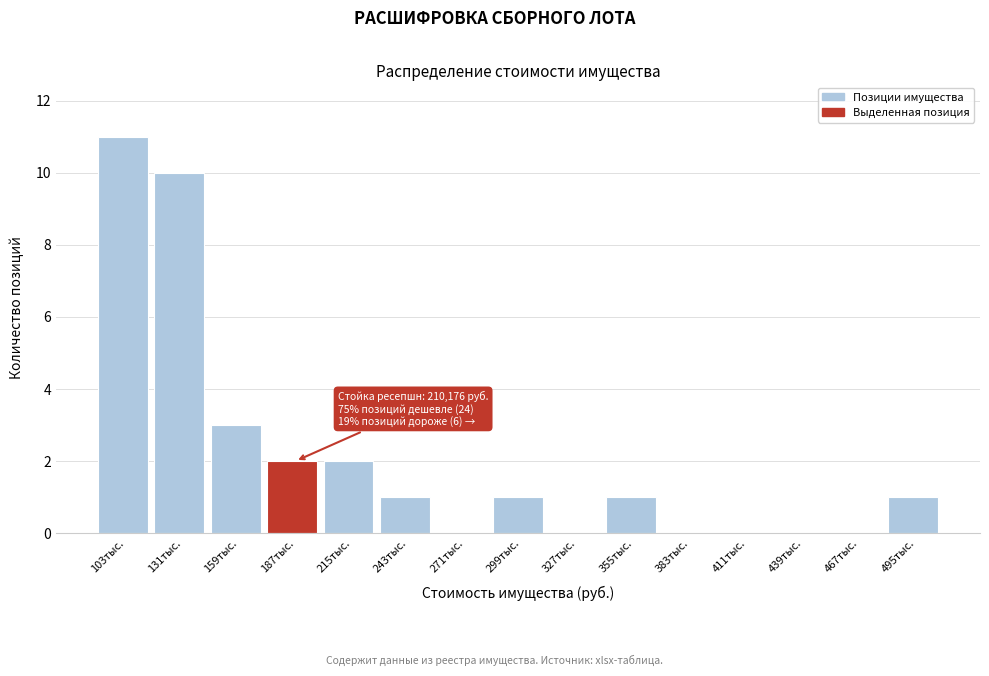

Reading right to left, transcribe all the data shown in this chart.

495тыс.=1	467тыс.=0	439тыс.=0	411тыс.=0	383тыс.=0	355тыс.=1	327тыс.=0	299тыс.=1	271тыс.=0	243тыс.=1	215тыс.=2	187тыс.=2	159тыс.=3	131тыс.=10	103тыс.=11